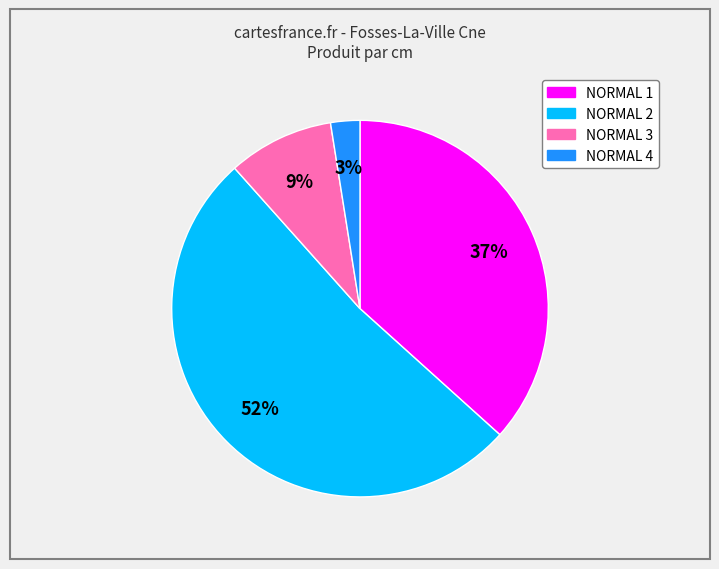

Do NORMAL 2 and NORMAL 4 together represent more than half of the pie?

Yes